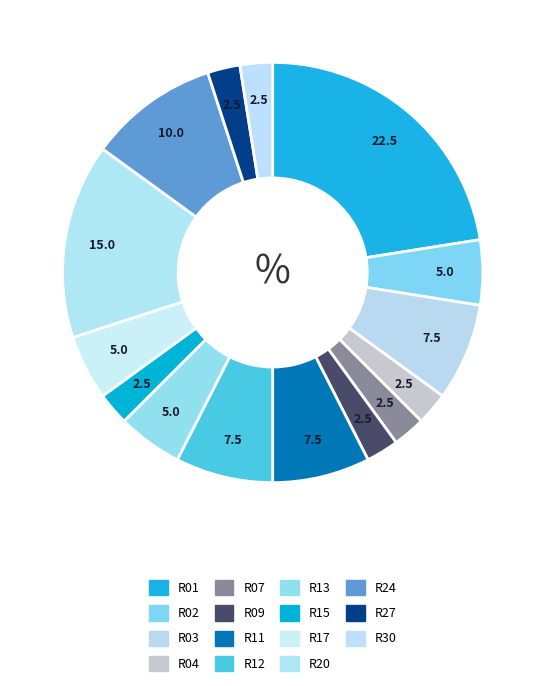

What is the ratio of the value at R02 to the value at R13?

1.0